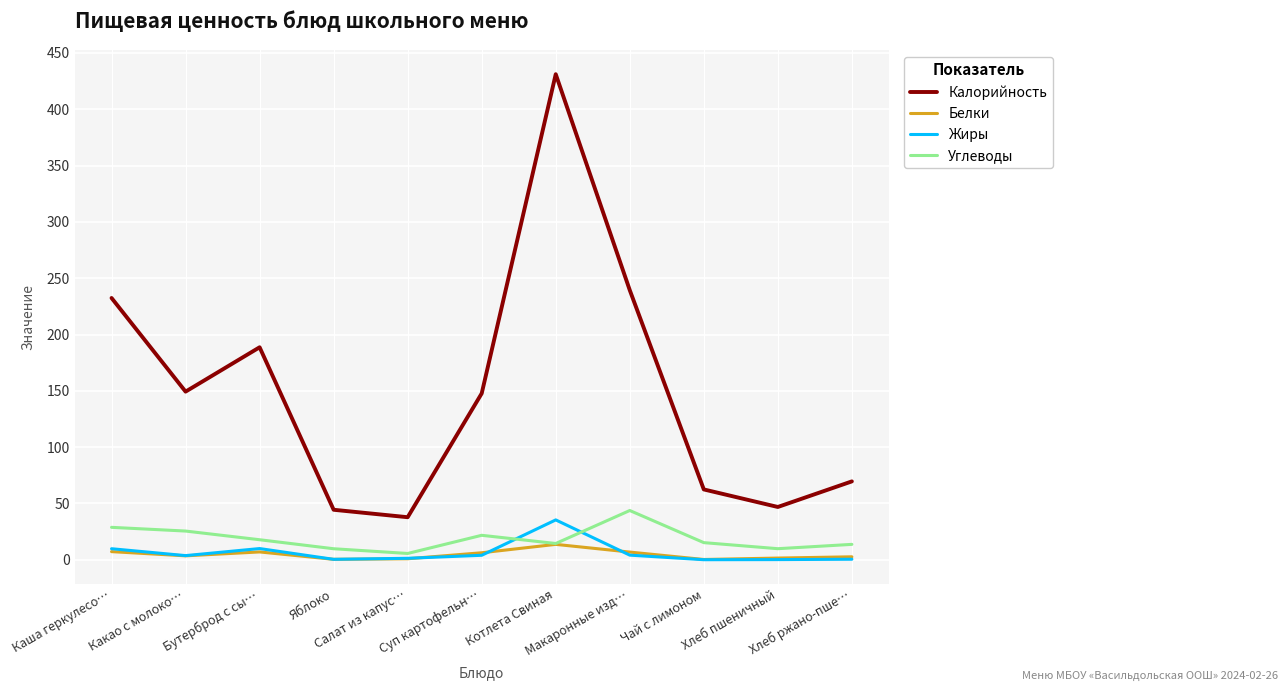

Which series has the largest total across all categories?

Калорийность